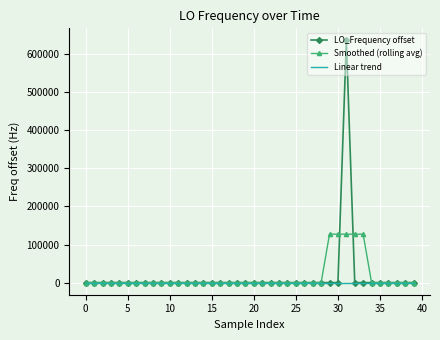

List the series in order of their peak value, highest first.

LO_Frequency offset, Smoothed (rolling avg), Linear trend